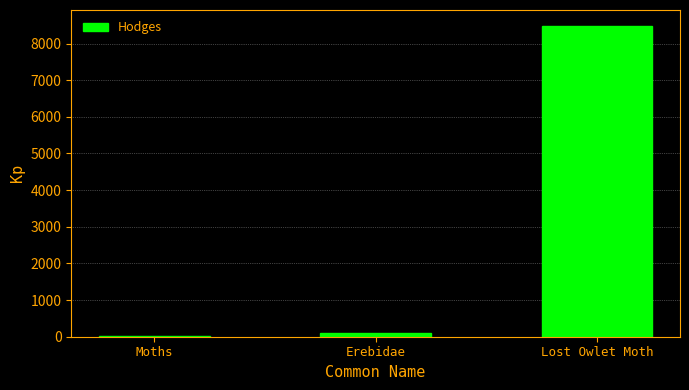

Reading left to right, what are all the values shown in this chart?

Moths=29.0	Erebidae=93.2	Lost Owlet Moth=8491.0